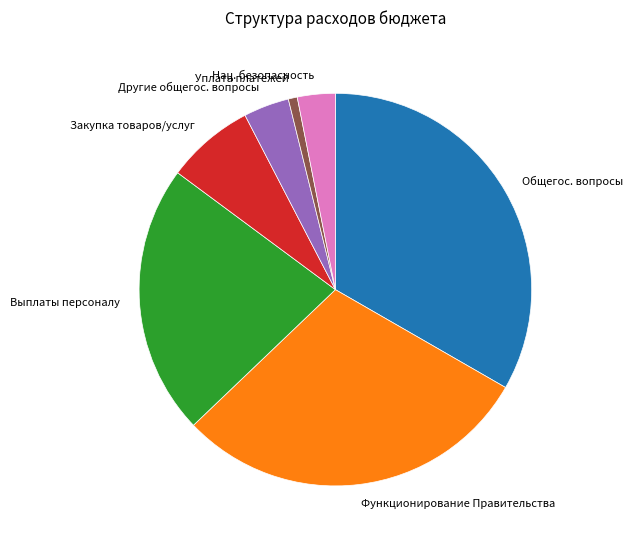

Which has a higher value, Закупка товаров/услуг or Уплата платежей?

Закупка товаров/услуг